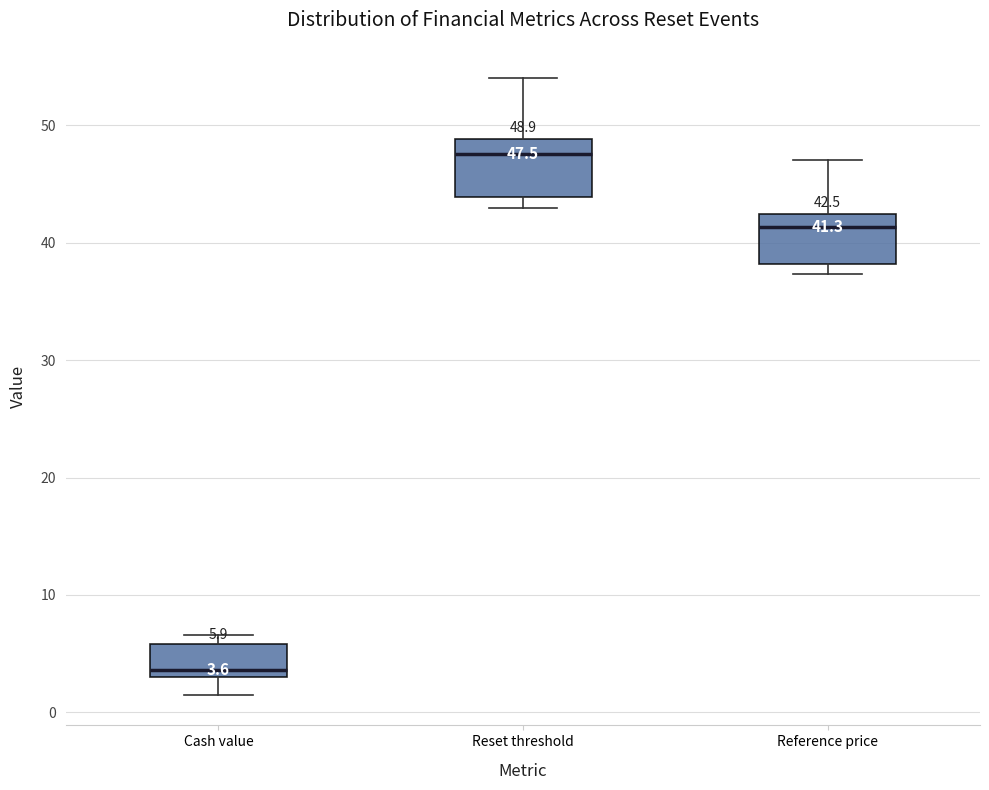

Which box has the lowest median line?

Cash value